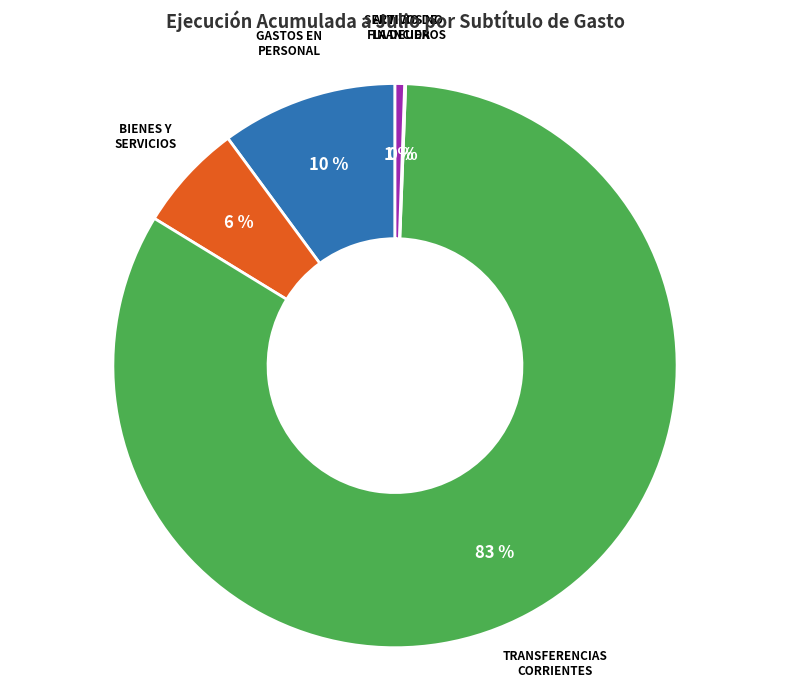

Is there a majority slice in this chart?

Yes